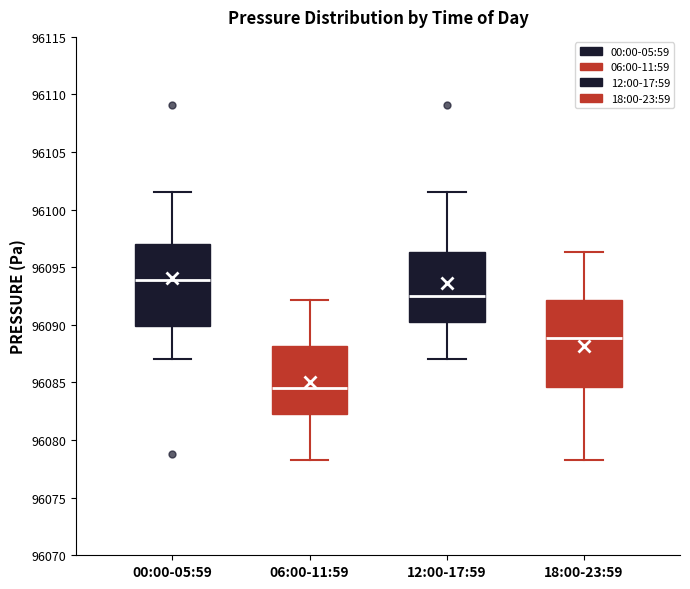

Reading left to right, read every box against the y-axis: the position of its median line, the range the box covers, and the ends of its whiskers. The values are not printed on the chart, so give them approximately, as read against the axis.

00:00-05:59: median 96094.0, box 96090.0 to 96097.0, whiskers 96087.0 to 96101.5
06:00-11:59: median 96084.5, box 96082.5 to 96088.0, whiskers 96078.5 to 96092.0
12:00-17:59: median 96092.5, box 96090.5 to 96096.5, whiskers 96087.0 to 96101.5
18:00-23:59: median 96089.0, box 96084.5 to 96092.0, whiskers 96078.5 to 96096.5